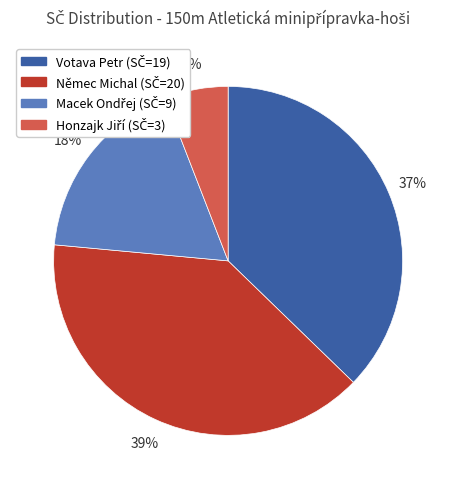

Which slice is the largest?

Němec Michal